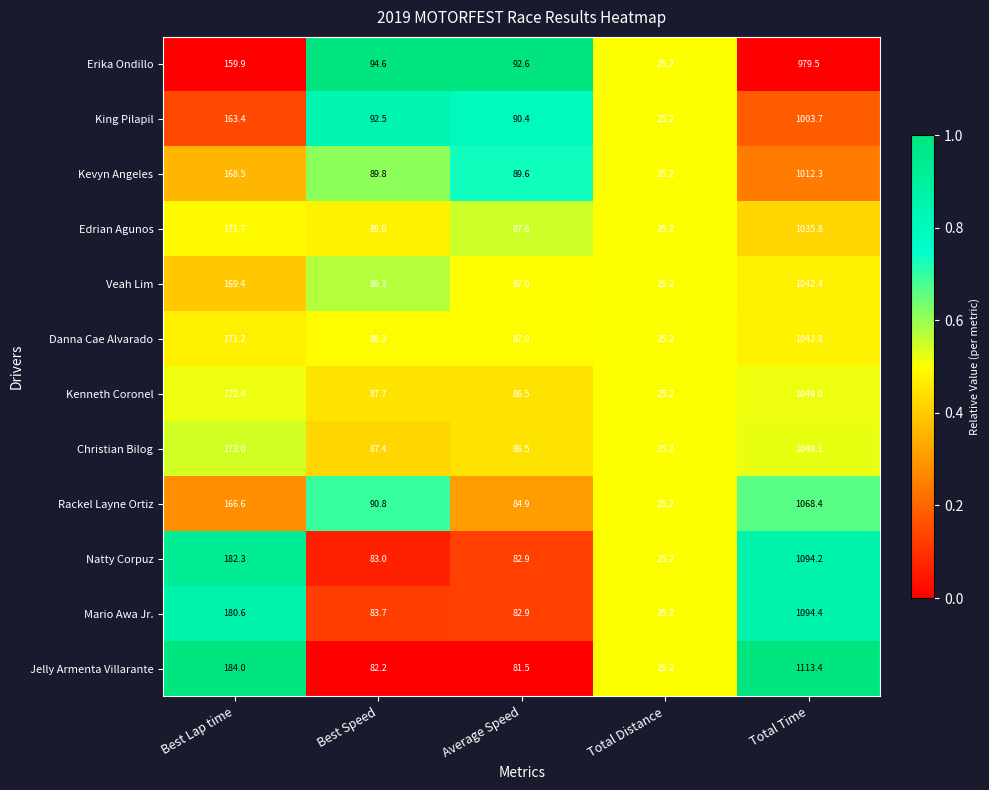

Is it true that Veah Lim equals 169.4 at Best Lap time?

True